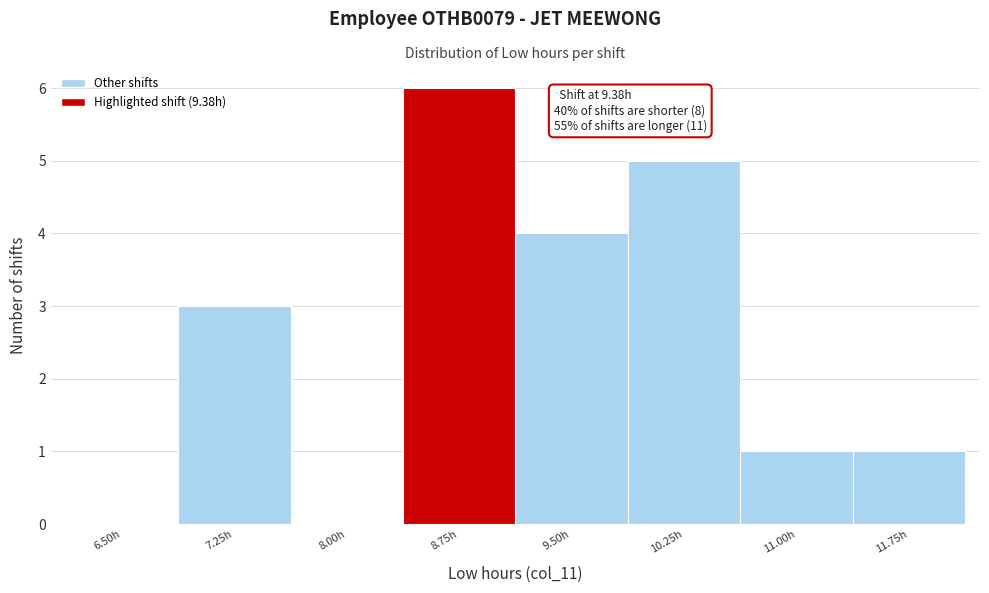

Reading left to right, list all the values displayed in this chart.

6.50h=0	7.25h=3	8.00h=0	8.75h=6	9.50h=4	10.25h=5	11.00h=1	11.75h=1